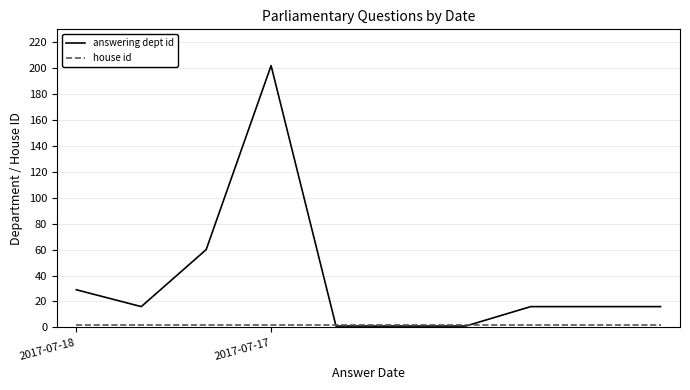

Which series has the largest total across all categories?

answering dept id